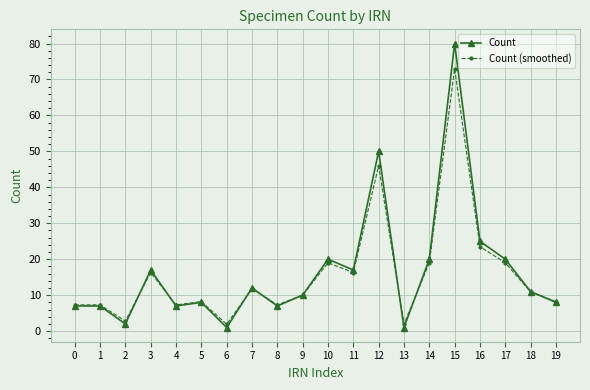

What is the total value across all series at 16?

48.5